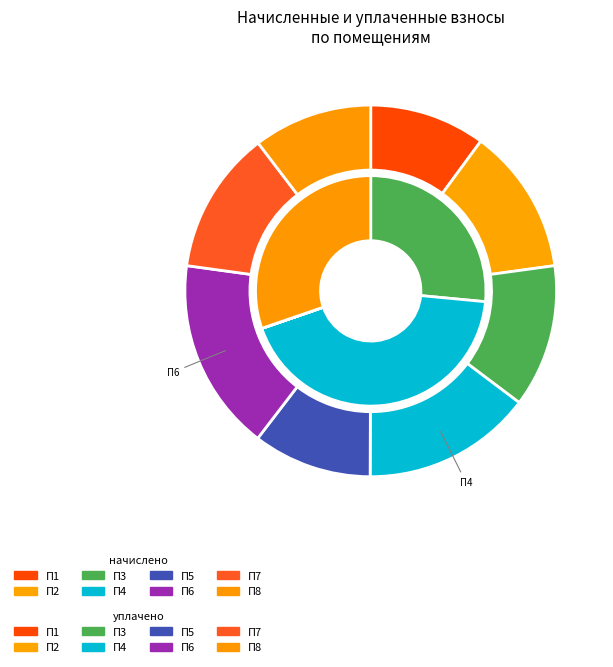

How many segments does this pie chart have?

8